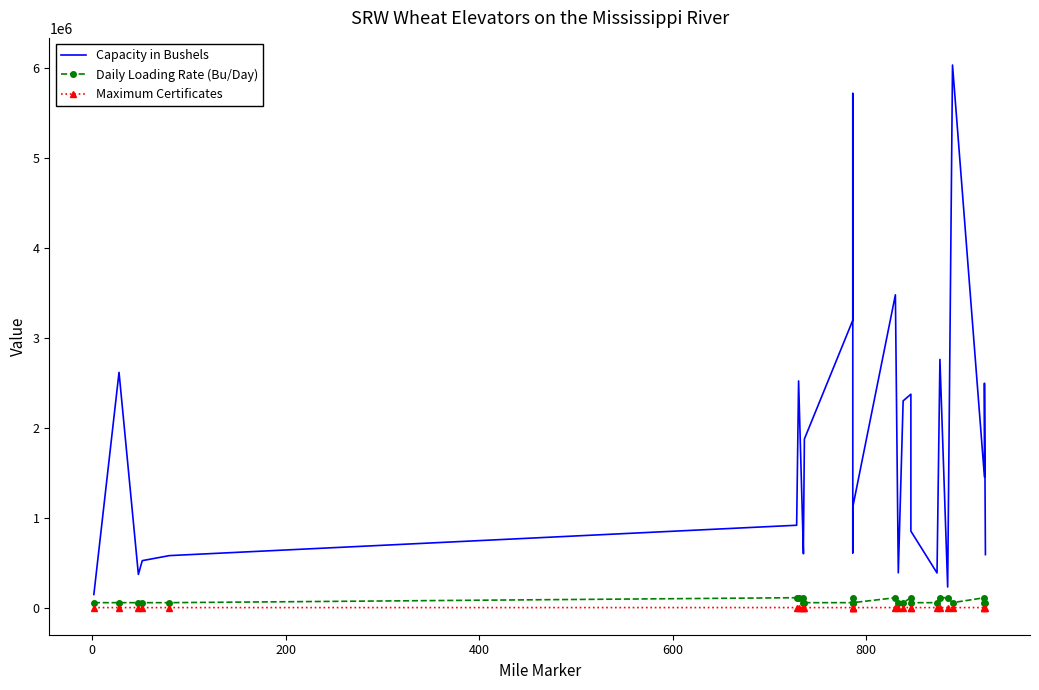

Is the value of Daily Loading Rate (Bu/Day) at 18 greater than the value of Capacity in Bushels at 11?

No